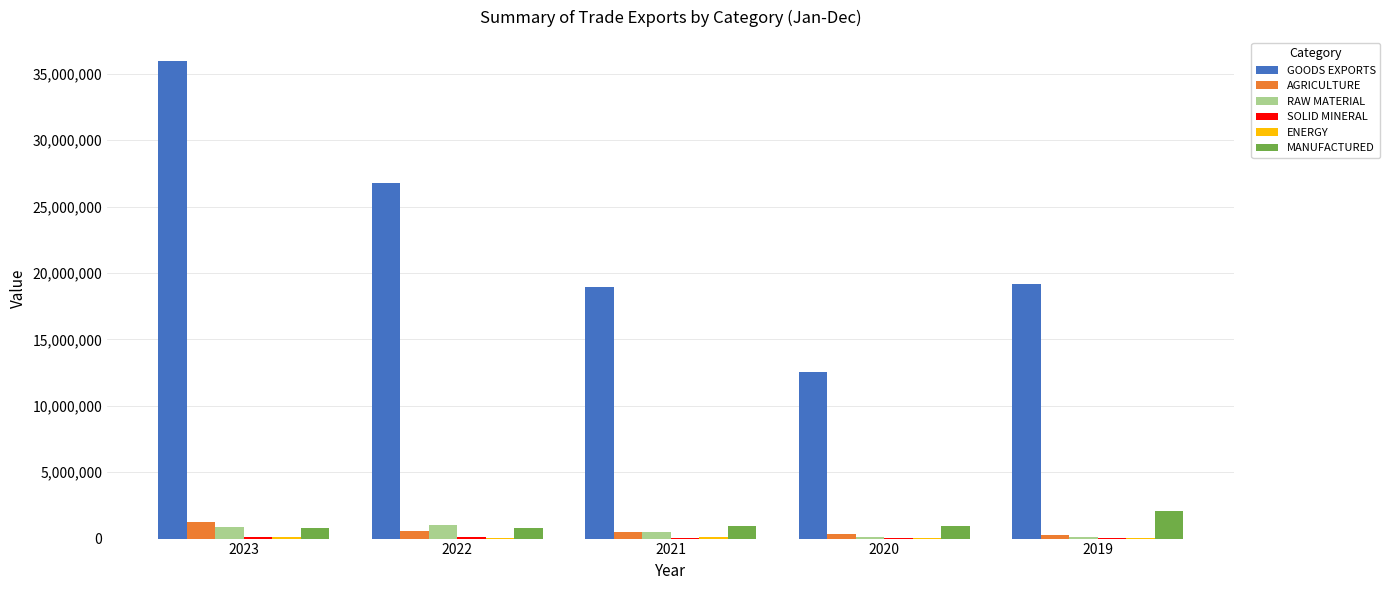

How many groups of bars are there?

5